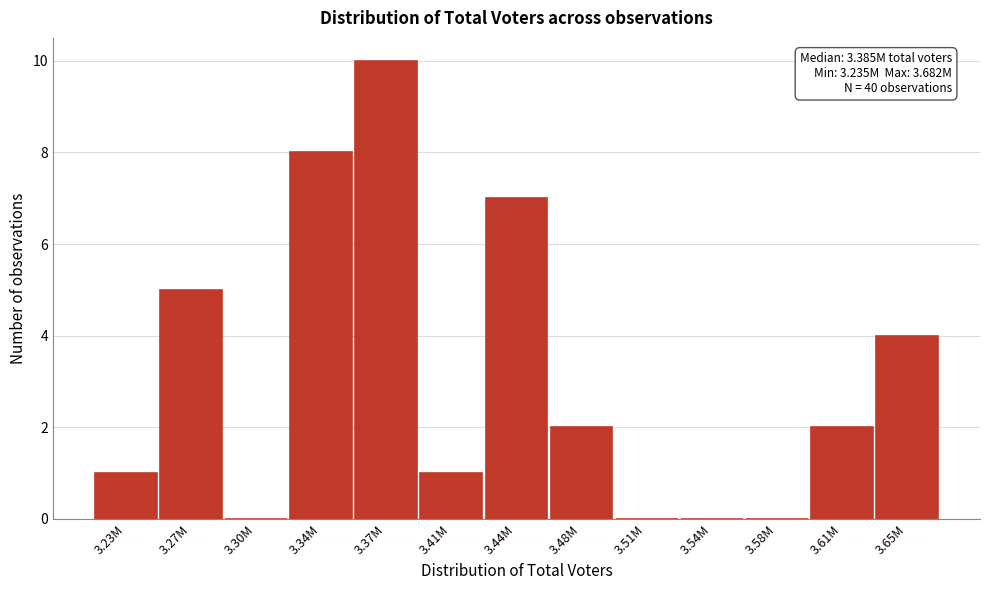

Reading left to right, what are all the values shown in this chart?

3.23M=1	3.27M=5	3.30M=0	3.34M=8	3.37M=10	3.41M=1	3.44M=7	3.48M=2	3.51M=0	3.54M=0	3.58M=0	3.61M=2	3.65M=4